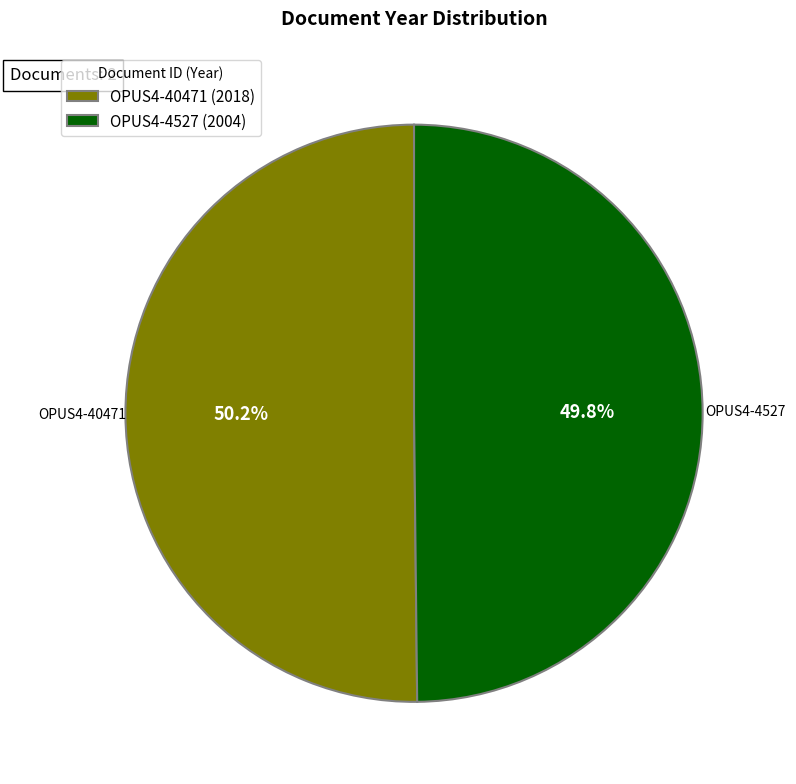

The OPUS4-40471 slice represents 50% of the pie. True or false?

True